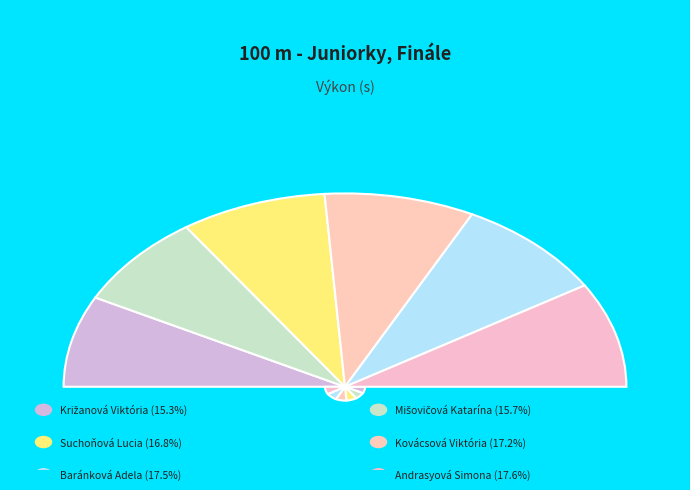

To the nearest percent, what is the difference between the largest and smallest slice percentages?

2%